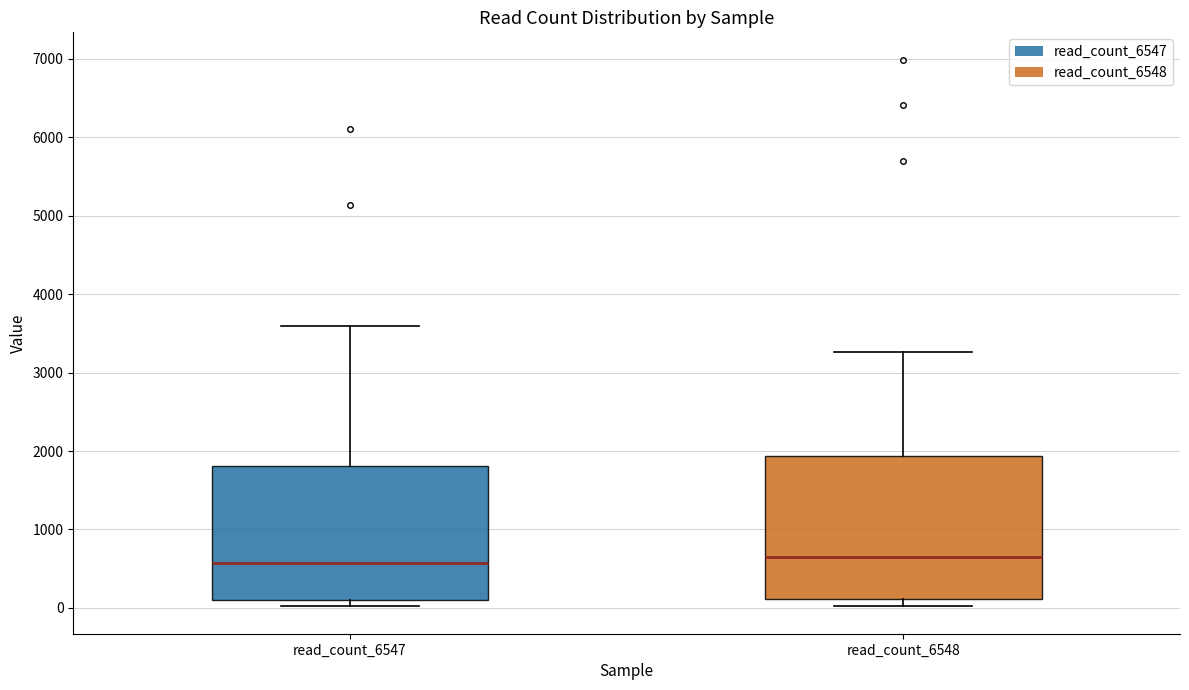

Where does the upper whisker of the box for read_count_6548 end on the y-axis? The values are not printed on the chart, so give them approximately, as read against the axis.

3300